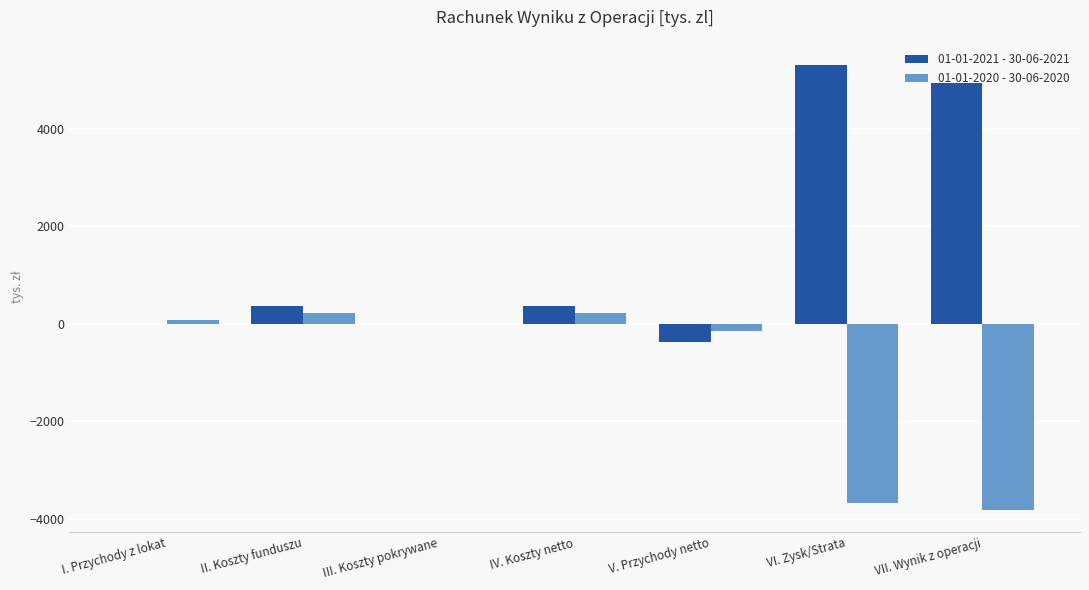

What are all the series names shown in the legend?

01-01-2021 - 30-06-2021, 01-01-2020 - 30-06-2020